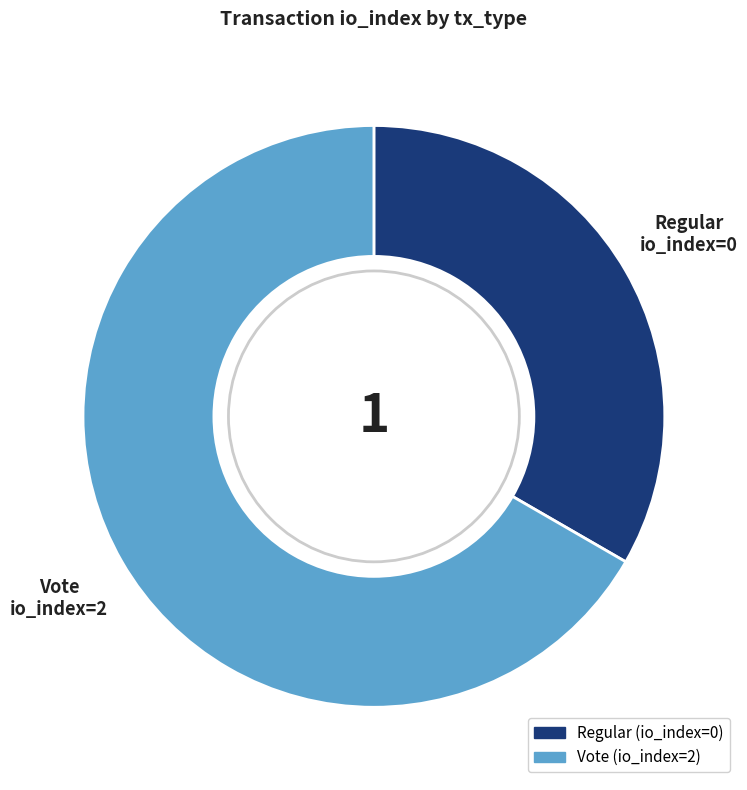

Is it true that Regular is 21% of the pie?

False